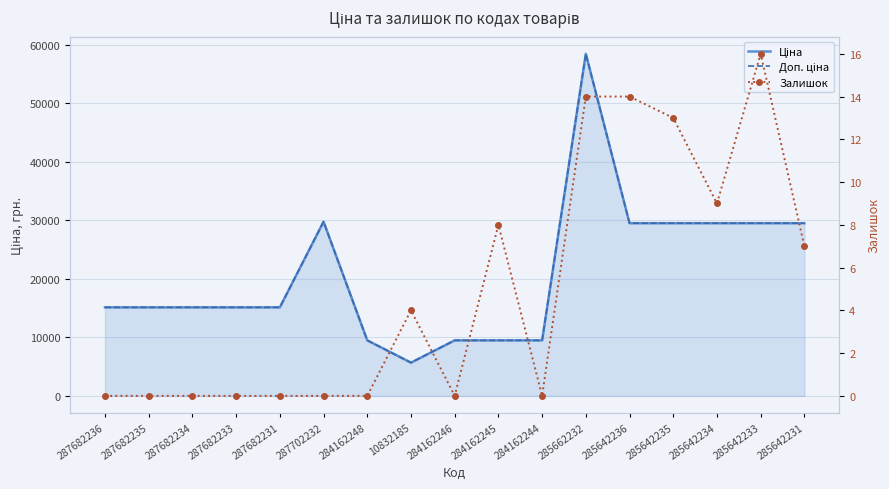

Rank the categories by Доп. ціна value from lowest to highest.

10832185, 284162248, 284162246, 284162245, 284162244, 287682236, 287682235, 287682234, 287682233, 287682231, 285642236, 285642235, 285642234, 285642233, 285642231, 287702232, 285662232